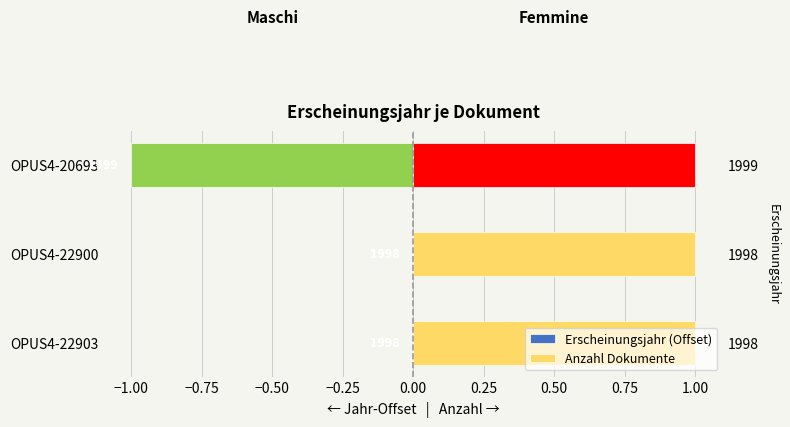

What is the minimum value for Erscheinungsjahr (Offset)?

-1.0